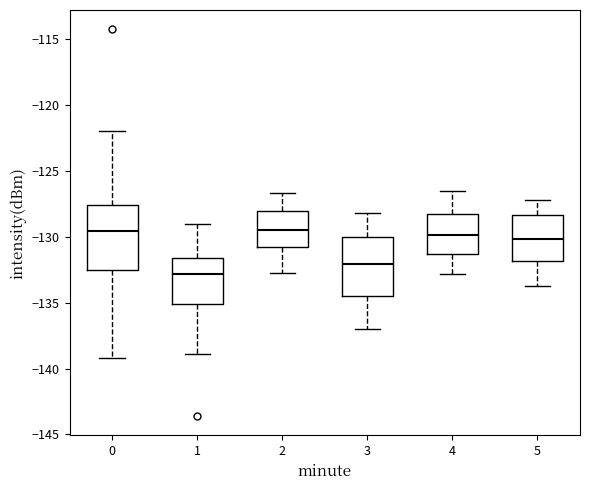

Reading left to right, transcribe this box plot: for each box, give where its median line is, the range the box spans, and where its two whiskers end, as read against the y-axis. The values are not printed on the chart, so give them approximately, as read against the axis.

0: median -129.5, box -132.5 to -127.5, whiskers -139.0 to -122.0
1: median -133.0, box -135.0 to -131.5, whiskers -139.0 to -129.0
2: median -129.5, box -130.5 to -128.0, whiskers -133.0 to -126.5
3: median -132.0, box -134.5 to -130.0, whiskers -137.0 to -128.0
4: median -130.0, box -131.5 to -128.0, whiskers -133.0 to -126.5
5: median -130.0, box -132.0 to -128.5, whiskers -133.5 to -127.0